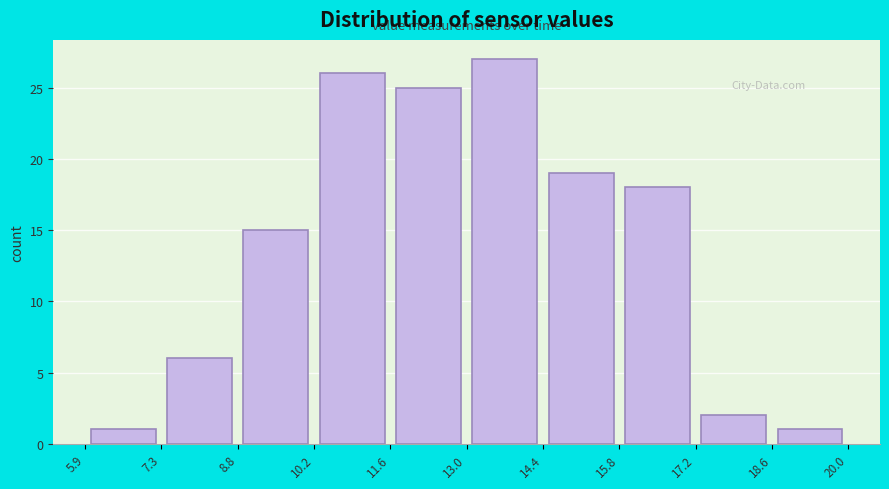

Reading left to right, list every bar in this chart as the range it spans on the x-axis followed by its height. The values are not printed on the chart, so give them approximately, as read against the axis.

5.9 to 7.3: 1
7.3 to 8.8: 6
8.8 to 10.2: 15
10.2 to 11.6: 26
11.6 to 13.0: 25
13.0 to 14.4: 27
14.4 to 15.8: 19
15.8 to 17.2: 18
17.2 to 18.6: 2
18.6 to 20.0: 1